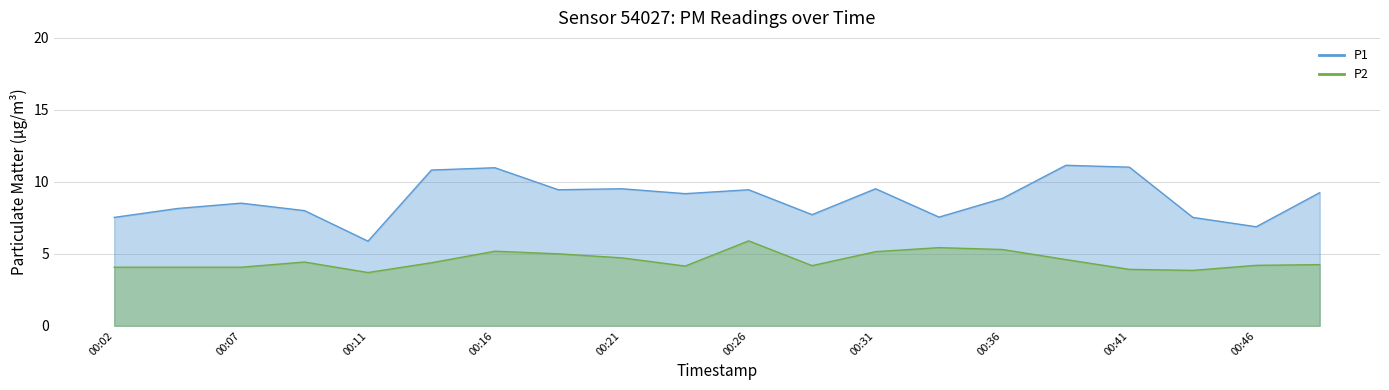

Reading right to left, extract all data points from this chart.

P1: 9.2	6.9	7.5	11.0	11.2	8.8	7.5	9.5	7.7	9.4	9.2	9.5	9.4	11.0	10.8	5.9	8.0	8.5	8.2	7.5
P2: 4.2	4.2	3.9	3.9	4.6	5.3	5.4	5.2	4.2	5.9	4.2	4.7	5.0	5.2	4.4	3.7	4.4	4.1	4.1	4.1